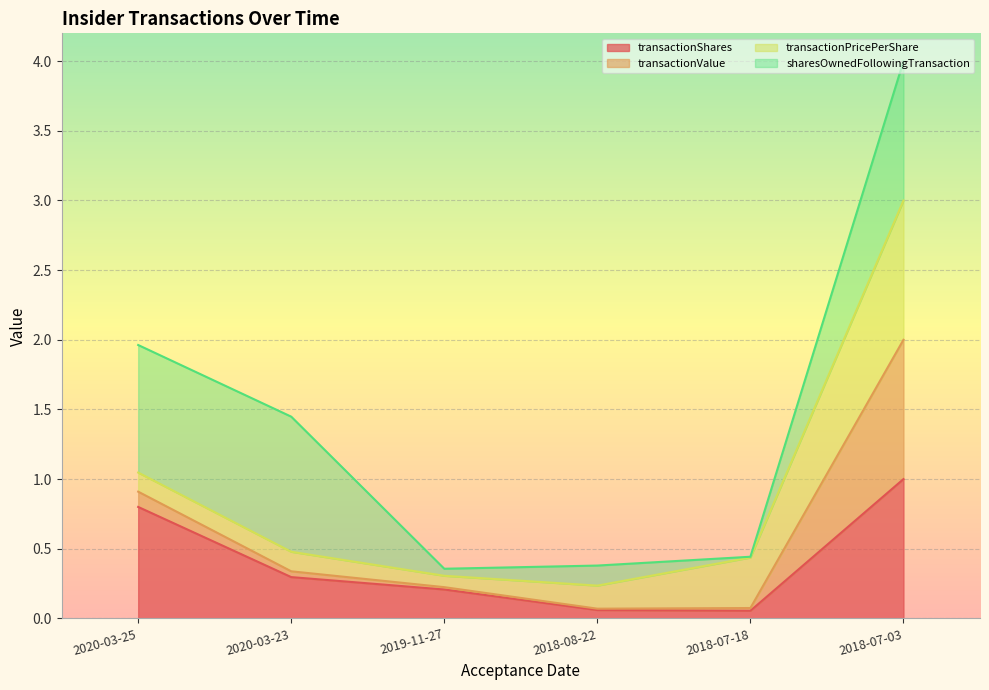

True or false: transactionValue and transactionShares cross at least once.

False